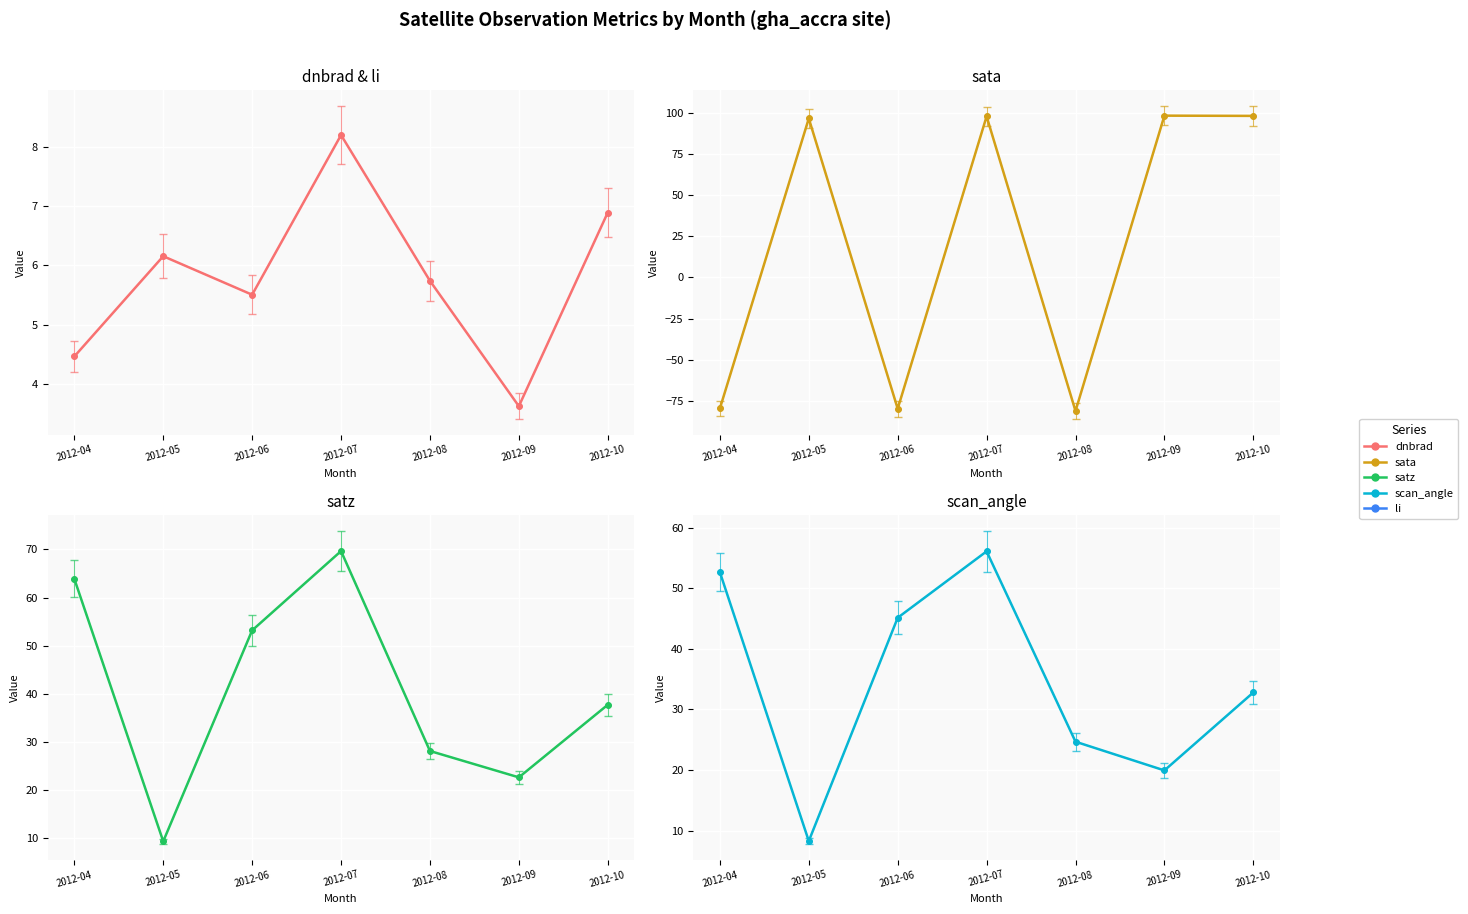

What is the difference between the highest and lowest values at 2012-08?

109.2